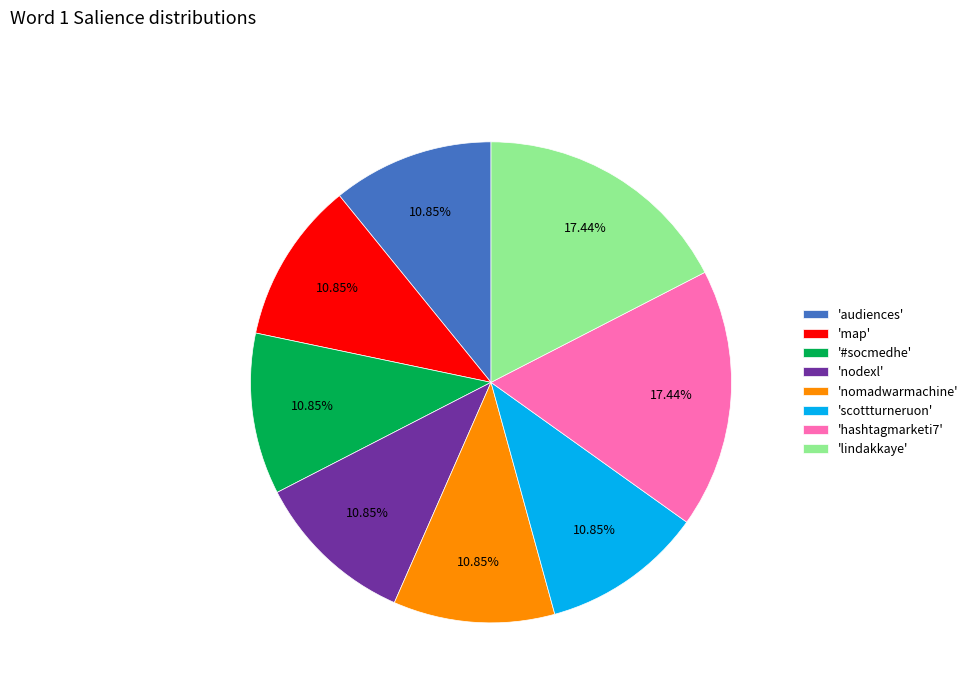

Is the sum of 'map' and 'nomadwarmachine' greater than half?

No